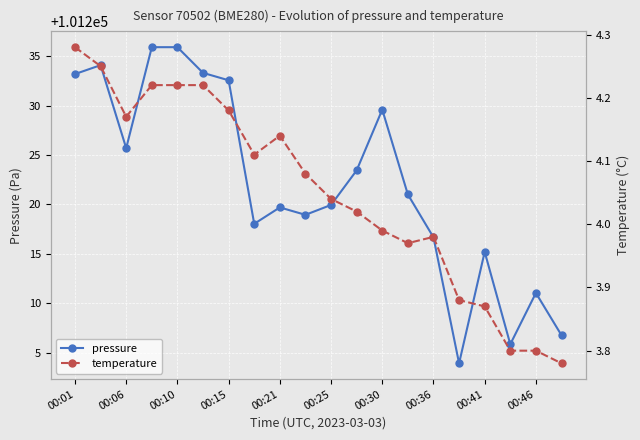

In pressure, how many points are lower than both neighbors (excluding endpoints)?

5